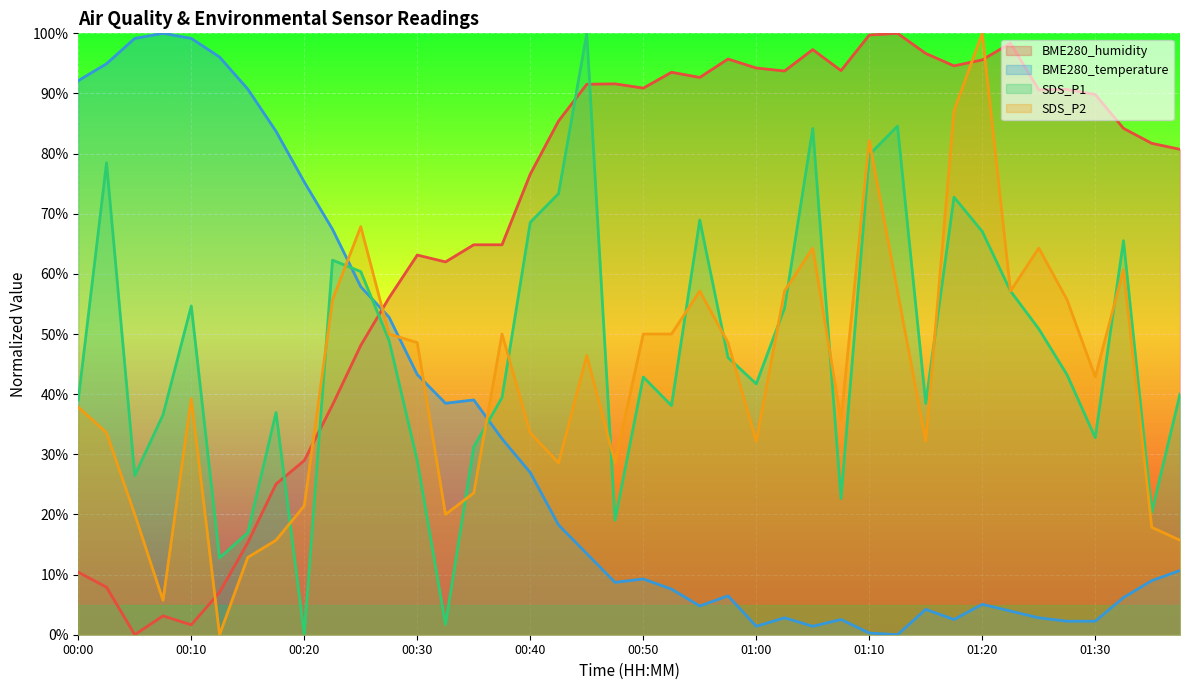

Where do BME280_temperature and SDS_P2 first cross each other?

00:23 and 00:25